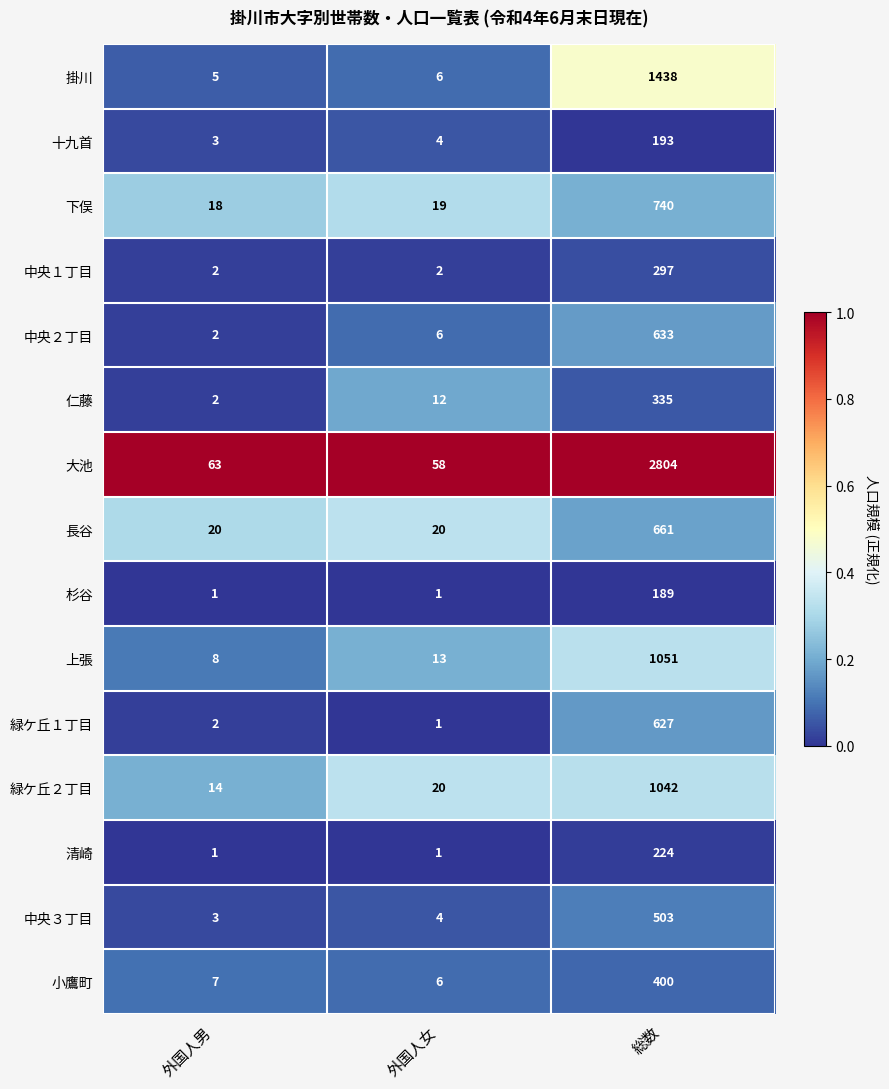

What is the total value across all series at 総数?

11137